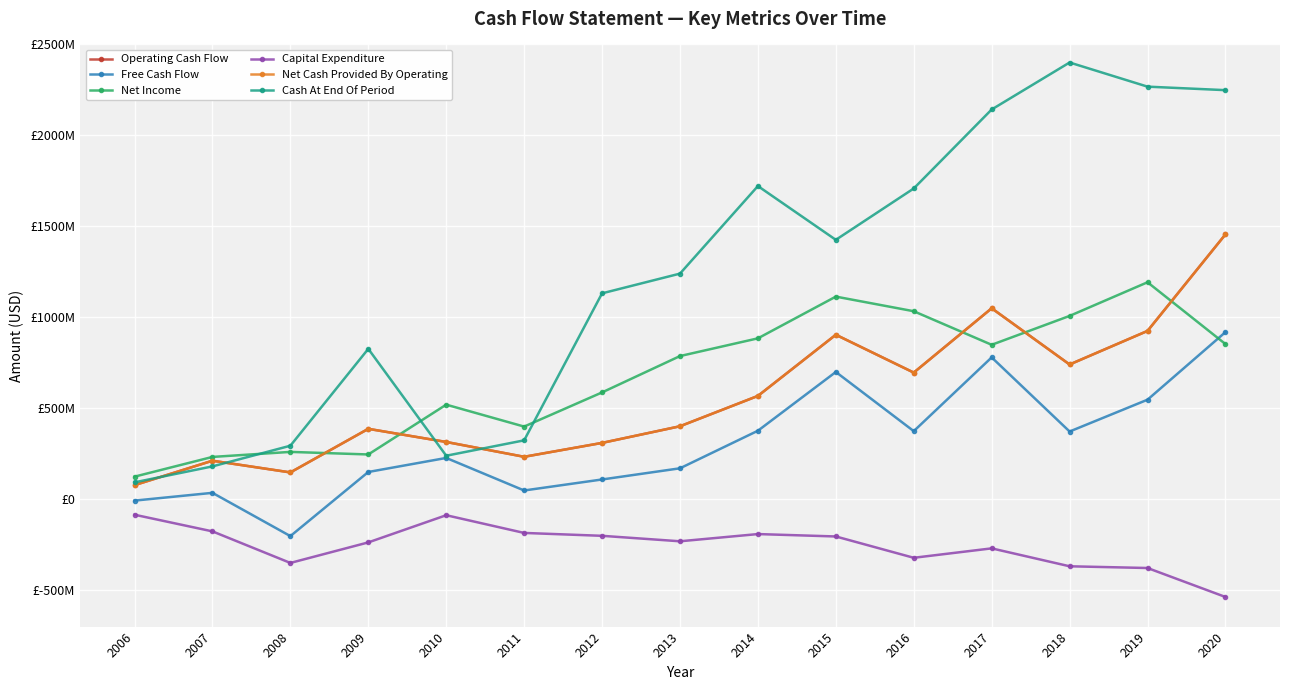

Which series has the largest total across all categories?

Cash At End Of Period